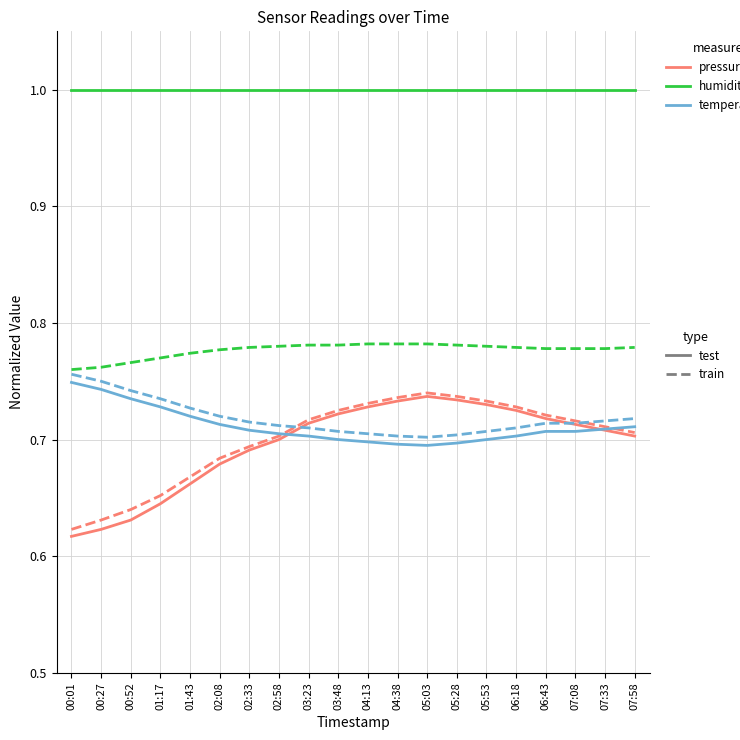

What is the total value across all series at 00:52?

4.5